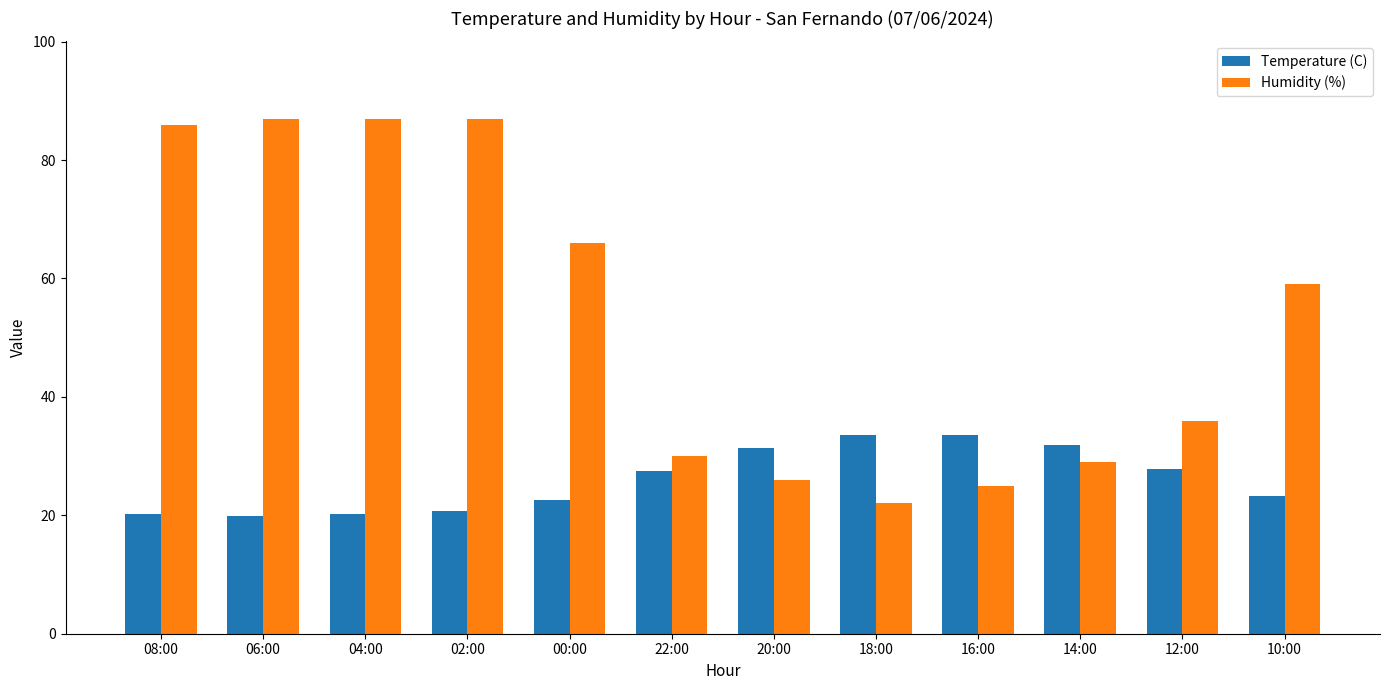

What is the approximate value of Temperature (C) at 20:00?

31.3